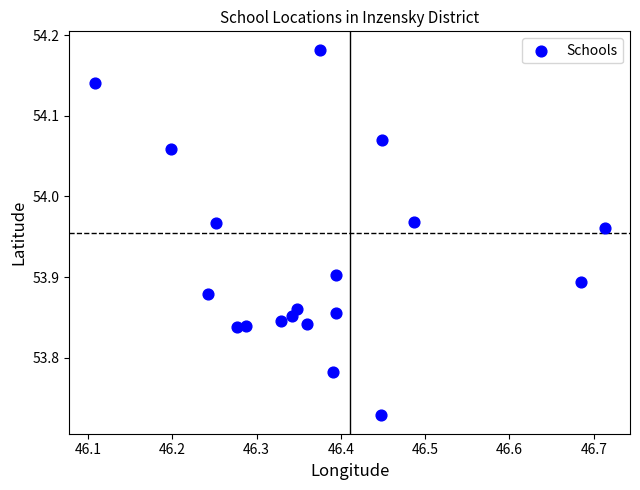

What is the range of Y values (max minus min)?

0.5